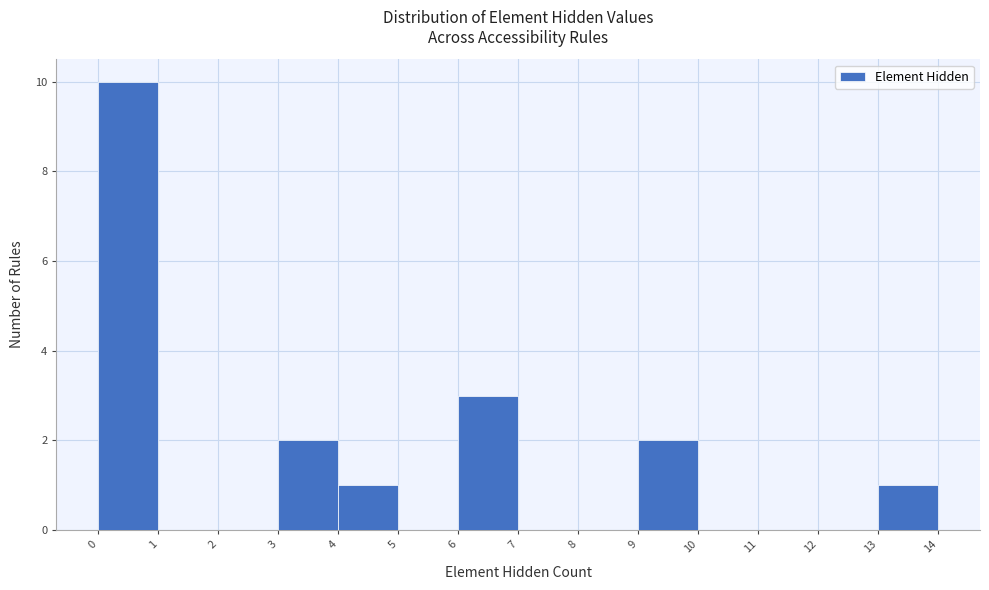

How tall is the bar that spans 13 to 14 on the x-axis? The values are not printed on the chart, so give them approximately, as read against the axis.

1